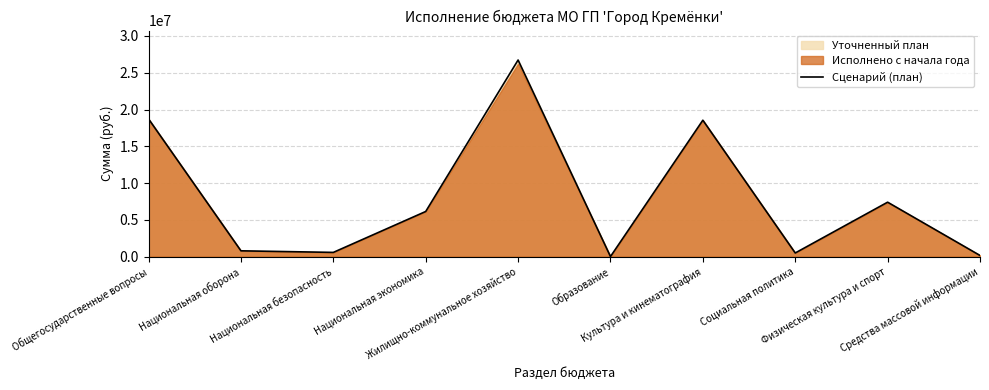

Rank the categories by value from lowest to highest.

Образование, Средства массовой информации, Социальная политика, Национальная безопасность, Национальная оборона, Национальная экономика, Физическая культура и спорт, Культура и кинематография, Общегосударственные вопросы, Жилищно-коммунальное хозяйство